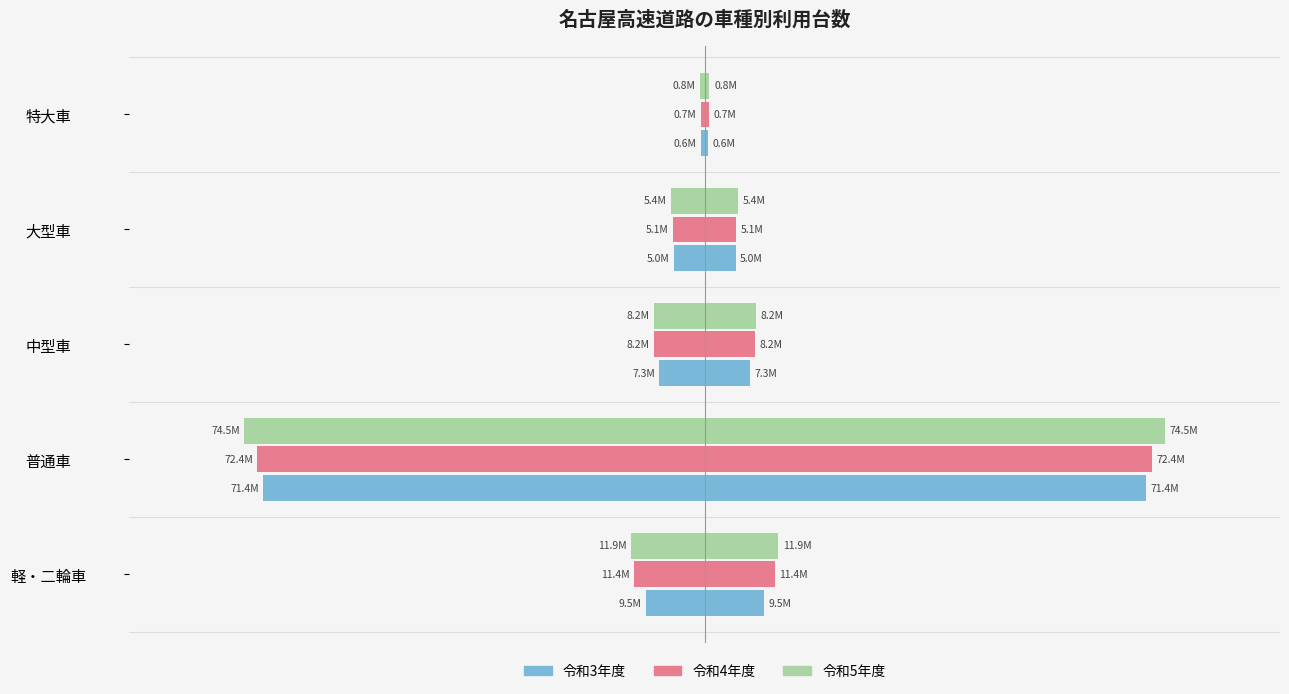

Between 中型車 and 特大車, which is larger?

特大車